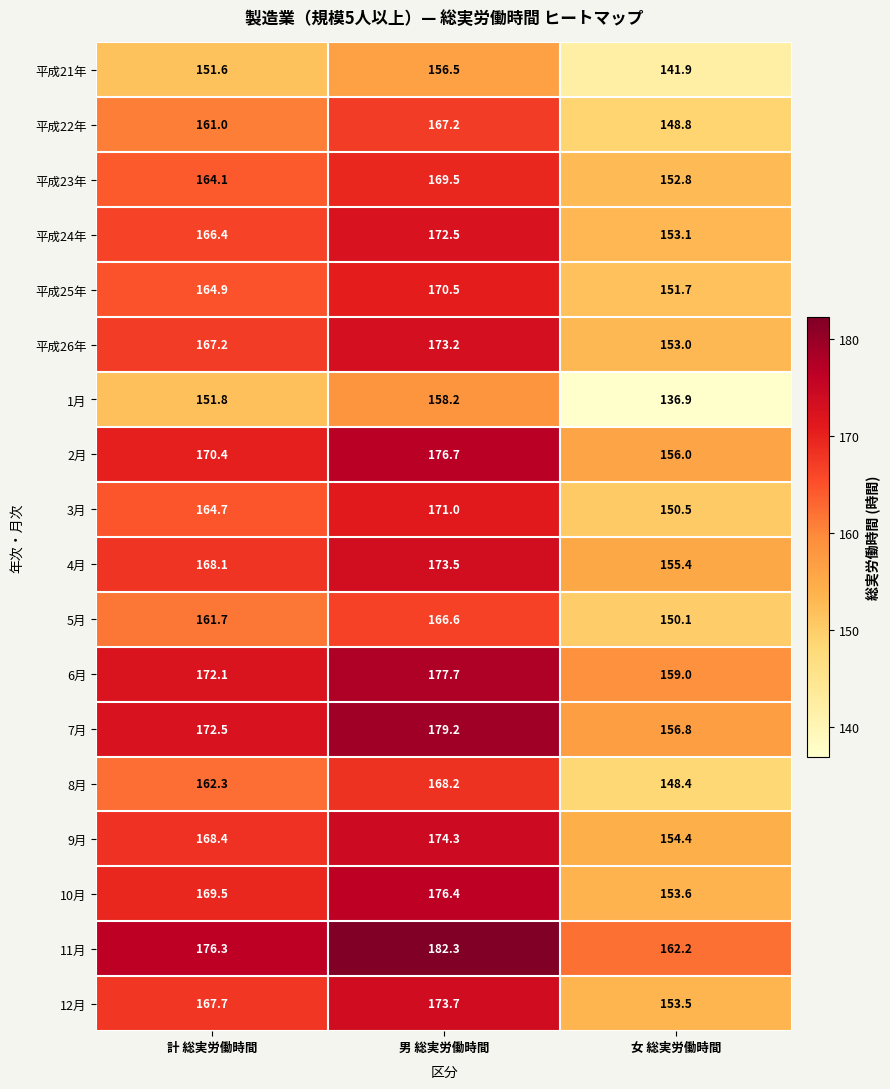

Which series has the largest total across all categories?

11月